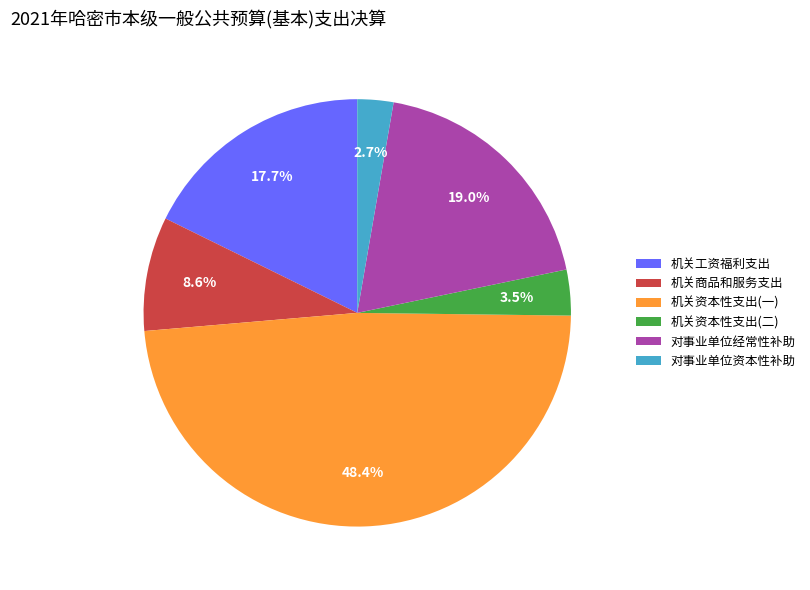

What is the total percentage of 机关资本性支出(二) and 机关工资福利支出?

21.2%